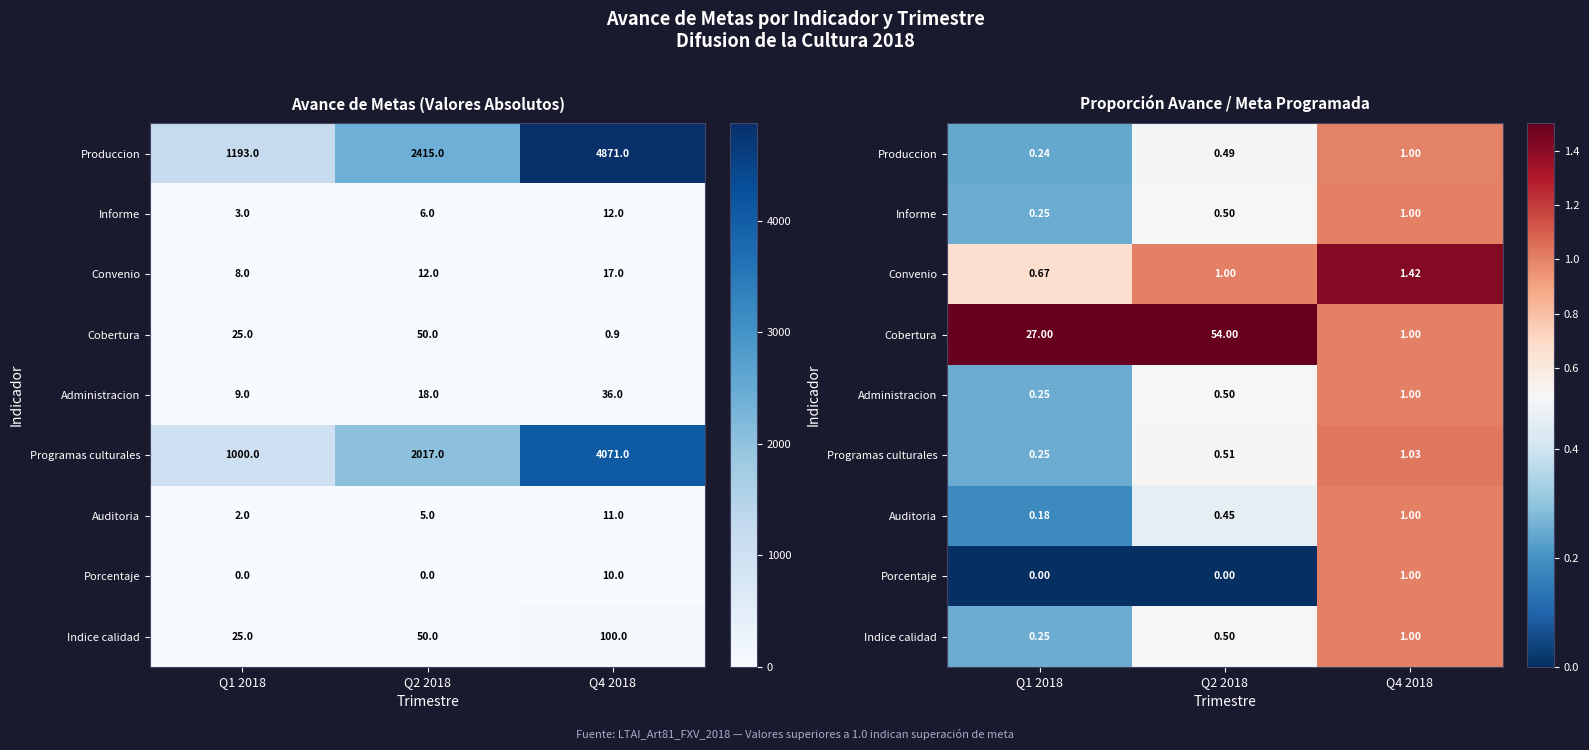

How many data points does each series have?

3